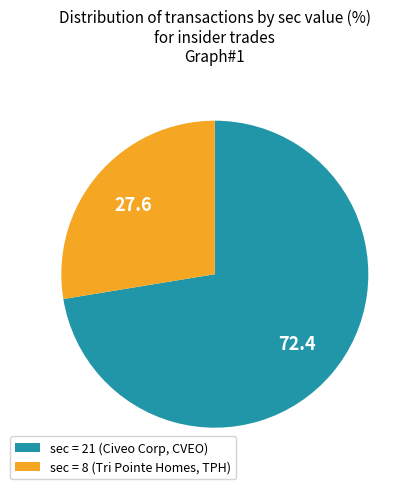

What is the ratio of the value at sec = 8 (Tri Pointe Homes, TPH) to the value at sec = 21 (Civeo Corp, CVEO)?

0.4